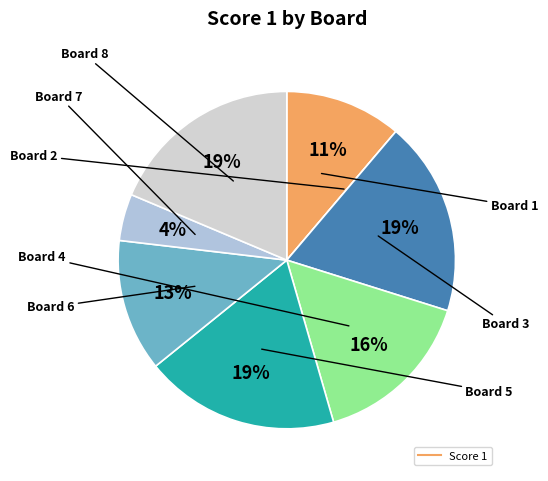

What is the smallest slice in the pie chart?

Board 2